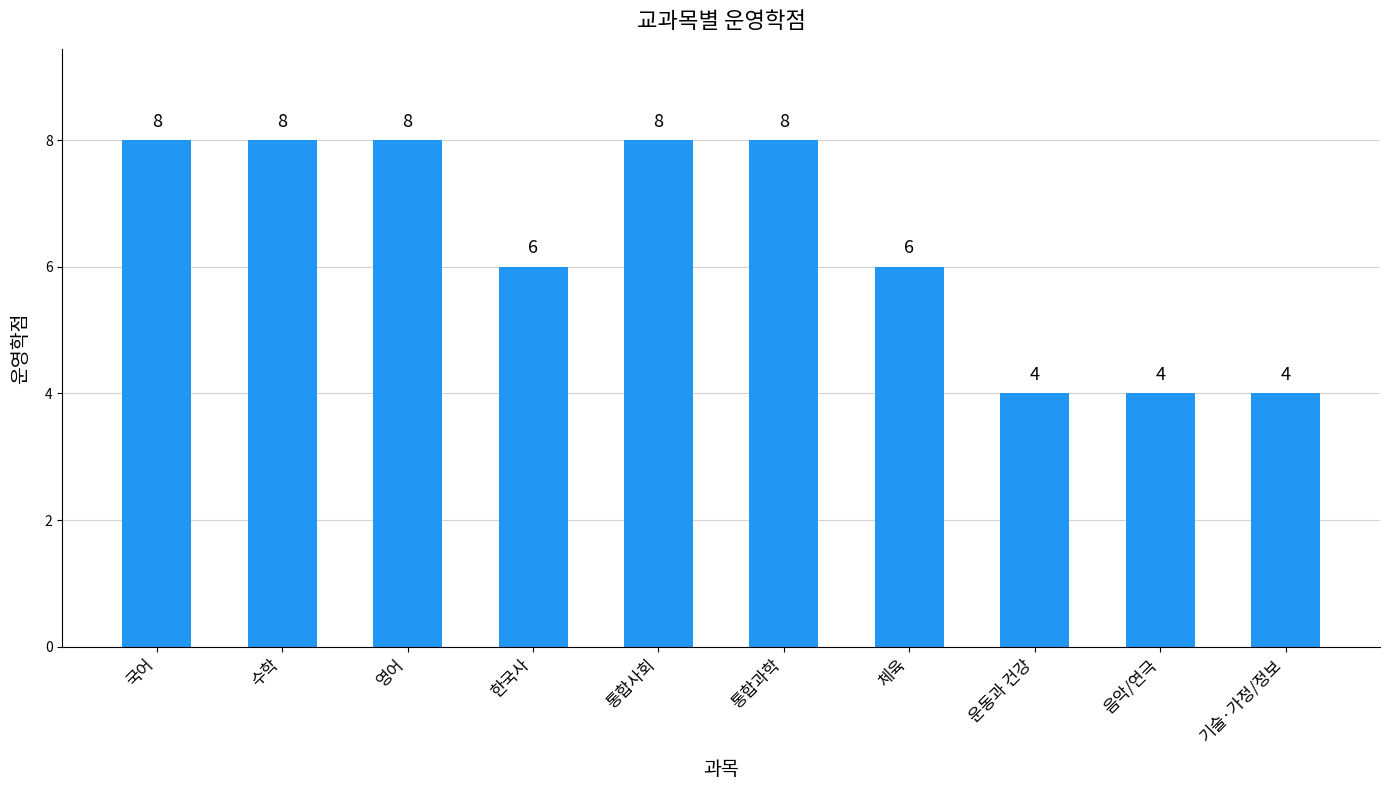

The chart shows a value of 3 at 기술·가정/정보. True or false?

False